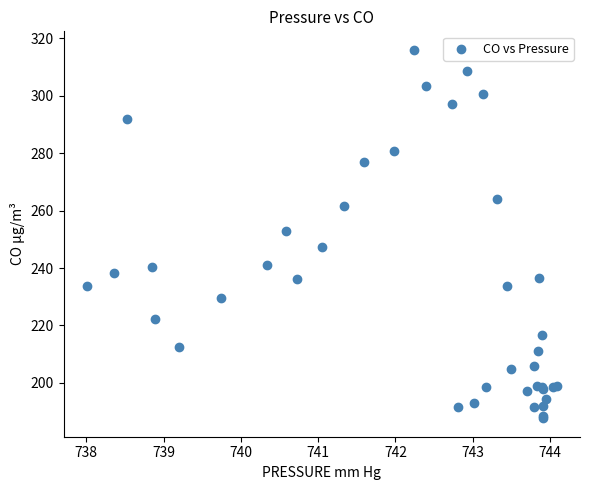

What Y value in the scatter plot is closest to 251?

252.8